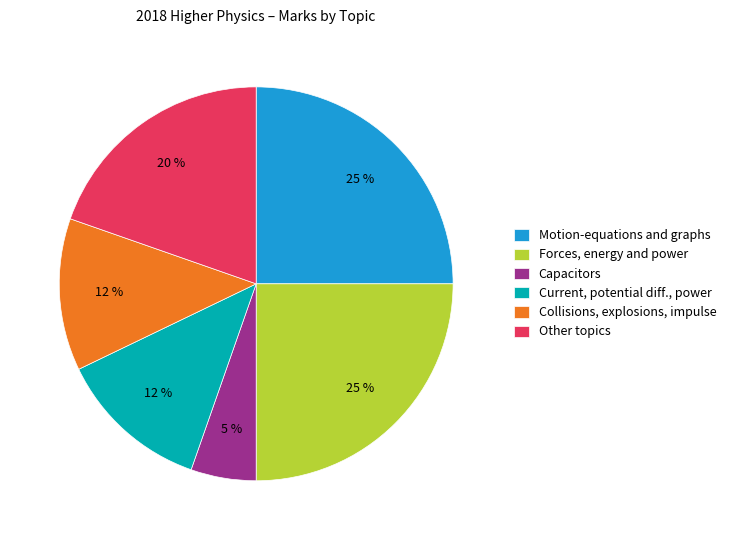

To the nearest percent, what is the average slice percentage?

17%